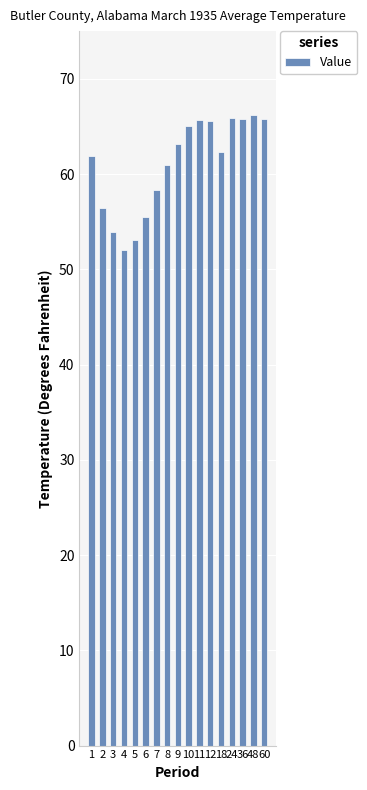

True or false: the data shows 58.3 at 7.

True